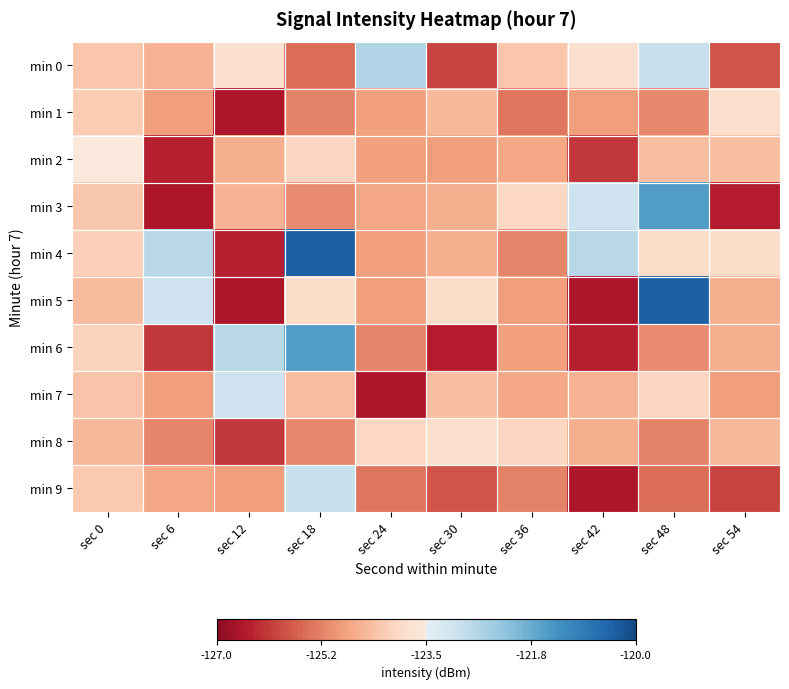

Reading right to left, transcribe all the data shown in this chart.

min 0: sec 54=-125.8	sec 48=-122.9	sec 42=-123.8	sec 36=-124.3	sec 30=-126.0	sec 24=-122.6	sec 18=-125.5	sec 12=-123.8	sec 6=-124.6	sec 0=-124.3
min 1: sec 54=-123.8	sec 48=-125.2	sec 42=-124.9	sec 36=-125.4	sec 30=-124.5	sec 24=-124.8	sec 18=-125.2	sec 12=-126.6	sec 6=-124.9	sec 0=-124.2
min 2: sec 54=-124.4	sec 48=-124.4	sec 42=-126.1	sec 36=-124.8	sec 30=-124.9	sec 24=-124.9	sec 18=-124.0	sec 12=-124.7	sec 6=-126.4	sec 0=-123.5
min 3: sec 54=-126.5	sec 48=-121.5	sec 42=-123.0	sec 36=-124.0	sec 30=-124.7	sec 24=-124.8	sec 18=-125.1	sec 12=-124.6	sec 6=-126.6	sec 0=-124.3
min 4: sec 54=-123.9	sec 48=-123.9	sec 42=-122.7	sec 36=-125.2	sec 30=-124.7	sec 24=-124.8	sec 18=-120.4	sec 12=-126.4	sec 6=-122.7	sec 0=-124.1
min 5: sec 54=-124.7	sec 48=-120.4	sec 42=-126.6	sec 36=-124.9	sec 30=-123.9	sec 24=-124.9	sec 18=-123.9	sec 12=-126.6	sec 6=-123.0	sec 0=-124.5
min 6: sec 54=-124.7	sec 48=-125.1	sec 42=-126.4	sec 36=-124.8	sec 30=-126.5	sec 24=-125.2	sec 18=-121.5	sec 12=-122.7	sec 6=-126.1	sec 0=-124.1
min 7: sec 54=-124.9	sec 48=-124.0	sec 42=-124.6	sec 36=-124.8	sec 30=-124.4	sec 24=-126.6	sec 18=-124.4	sec 12=-123.0	sec 6=-124.9	sec 0=-124.3
min 8: sec 54=-124.5	sec 48=-125.2	sec 42=-124.7	sec 36=-124.0	sec 30=-123.8	sec 24=-124.0	sec 18=-125.2	sec 12=-126.1	sec 6=-125.2	sec 0=-124.5
min 9: sec 54=-126.0	sec 48=-125.5	sec 42=-126.6	sec 36=-125.2	sec 30=-125.8	sec 24=-125.4	sec 18=-122.9	sec 12=-124.9	sec 6=-124.8	sec 0=-124.2